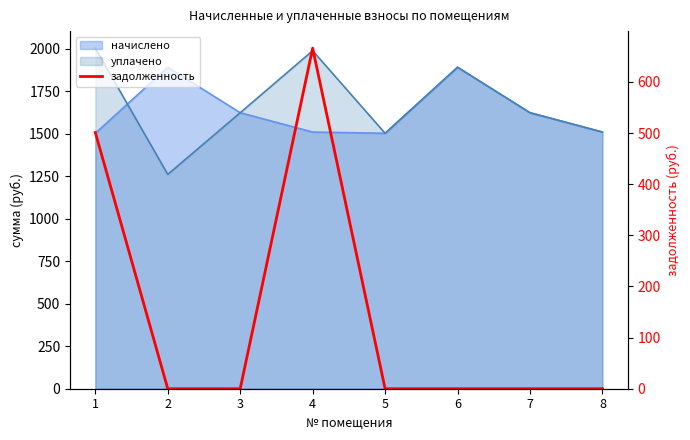

What is the difference between the maximum and second lowest values?

665.9